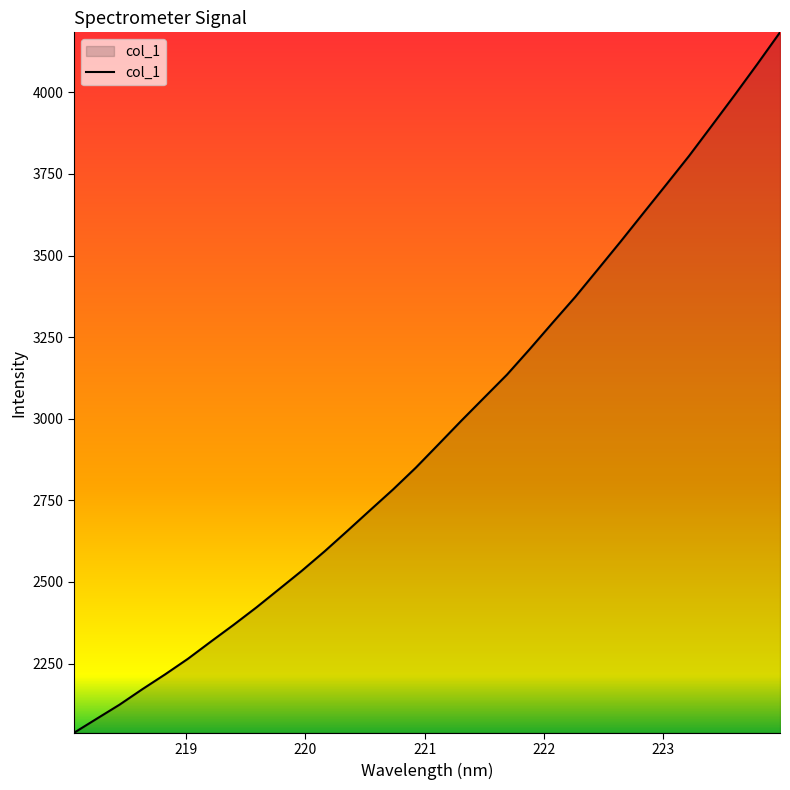

What is the minimum value shown in the chart?

2037.9